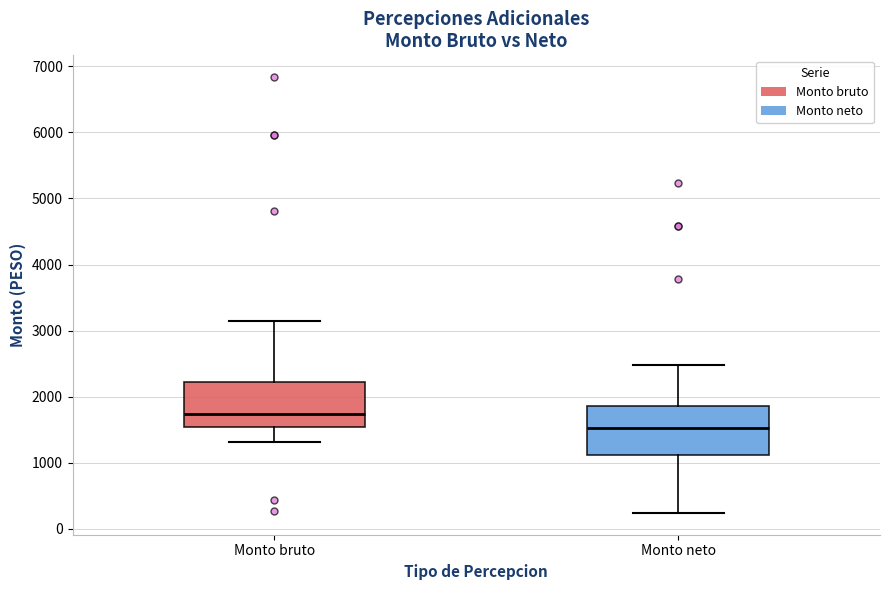

Reading left to right, transcribe this box plot: for each box, give where its median line is, the range the box spans, and where its two whiskers end, as read against the y-axis. The values are not printed on the chart, so give them approximately, as read against the axis.

Monto bruto: median 1700, box 1500 to 2200, whiskers 1300 to 3100
Monto neto: median 1500, box 1100 to 1900, whiskers 200 to 2500